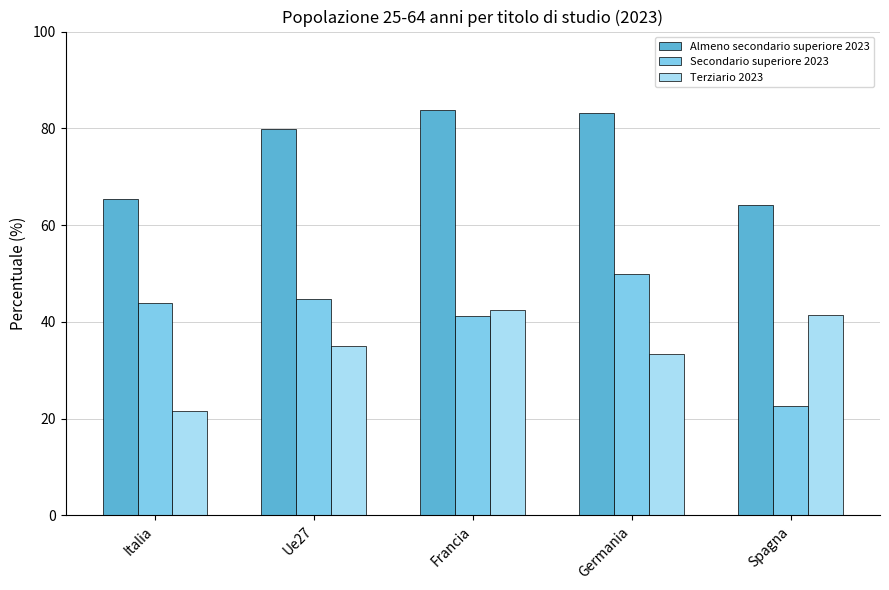

What is the minimum value shown in the chart?

21.6